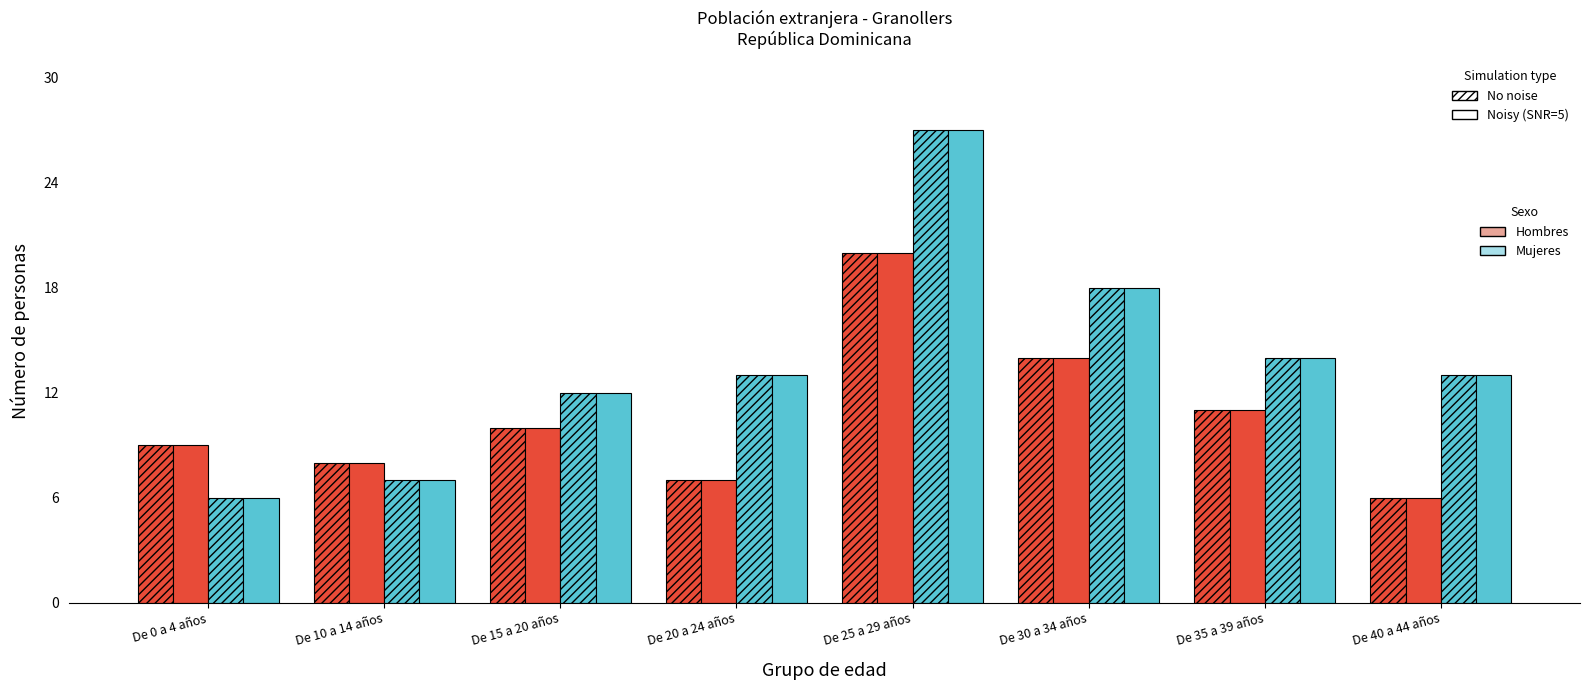

What is the smallest value displayed?

6